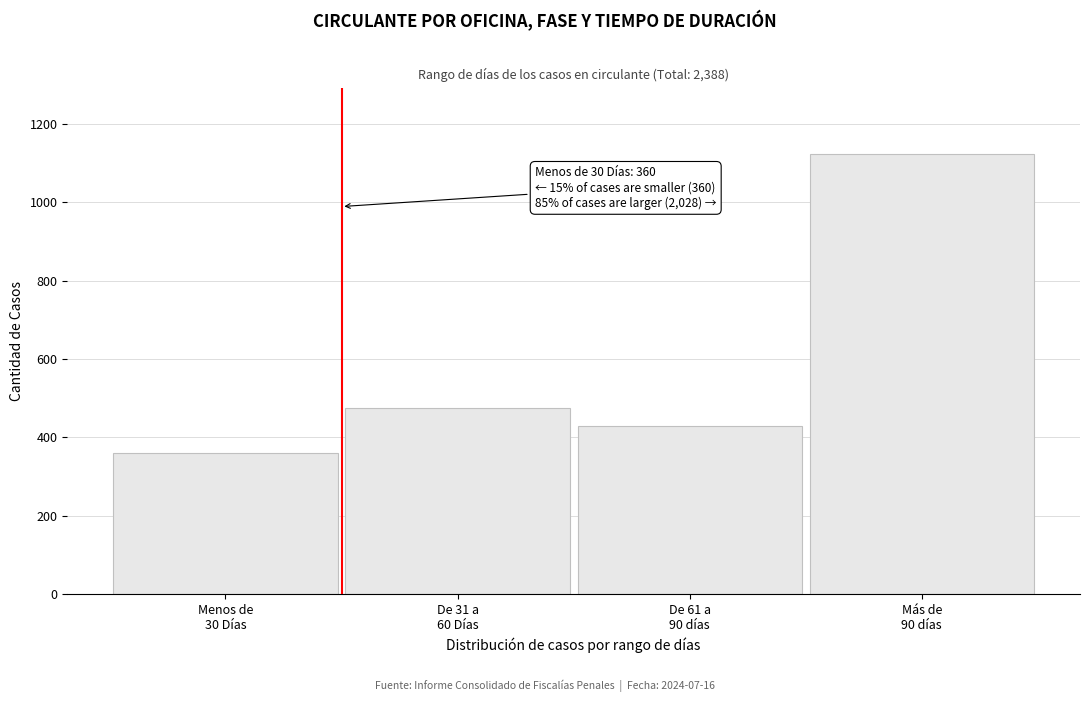

Reading left to right, transcribe all the data shown in this chart.

360	474	430	1124